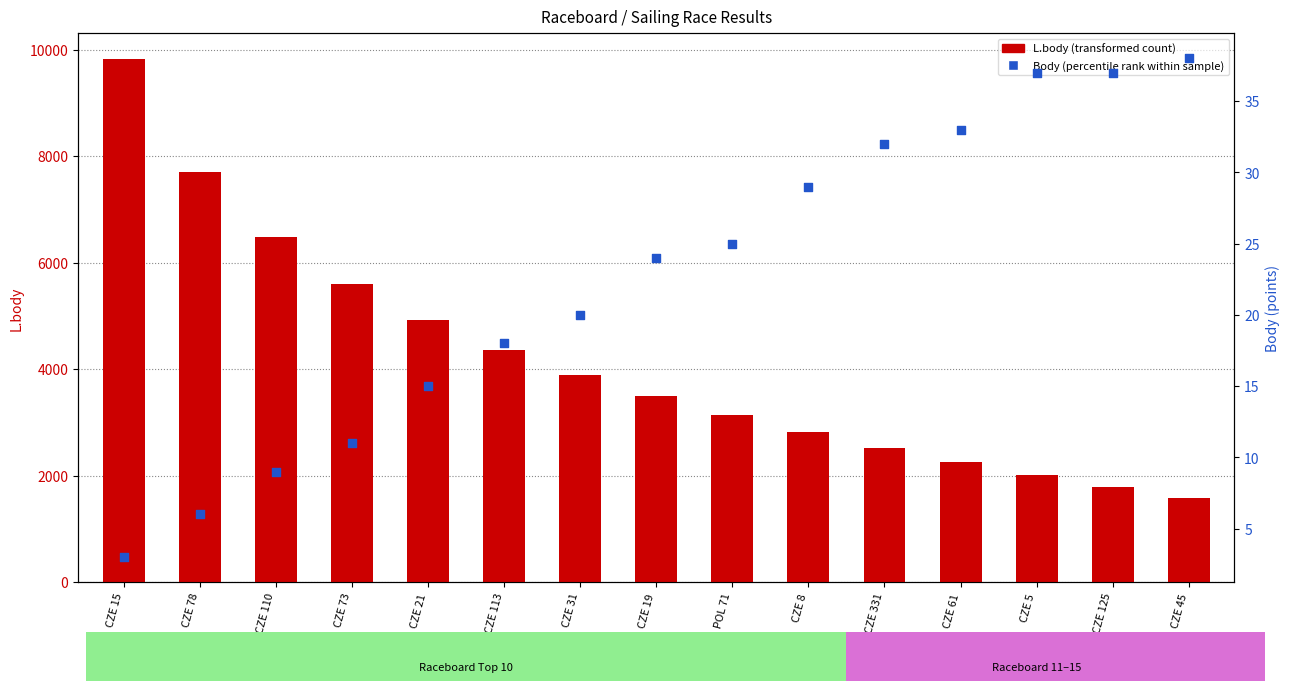

At how many categories does at least one series exceed 3477?

8